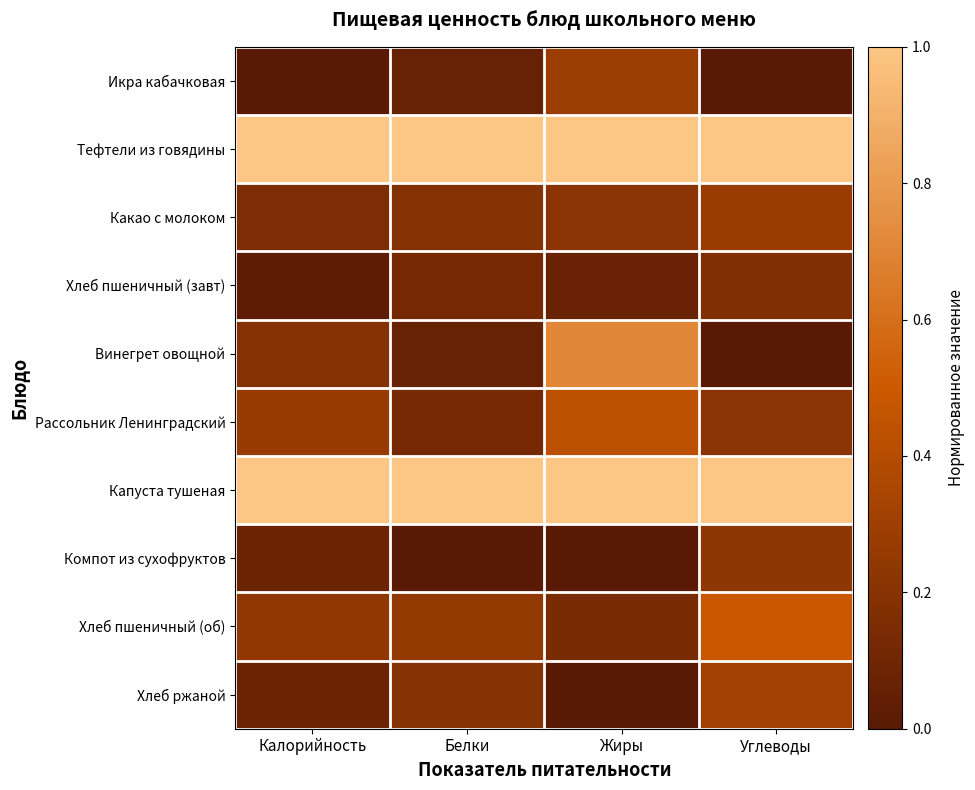

What is the difference between the highest and lowest values at Белки?

1.0